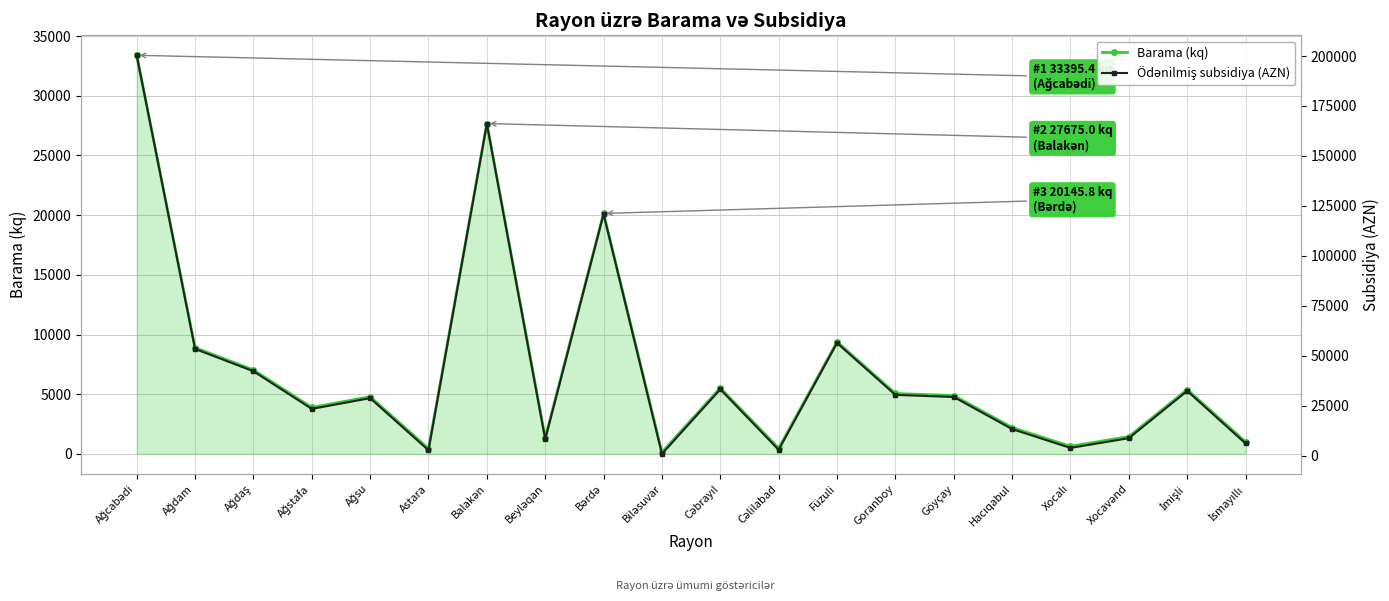

What is the value of the Barama (kq) point at the 9th from the left?

20145.8